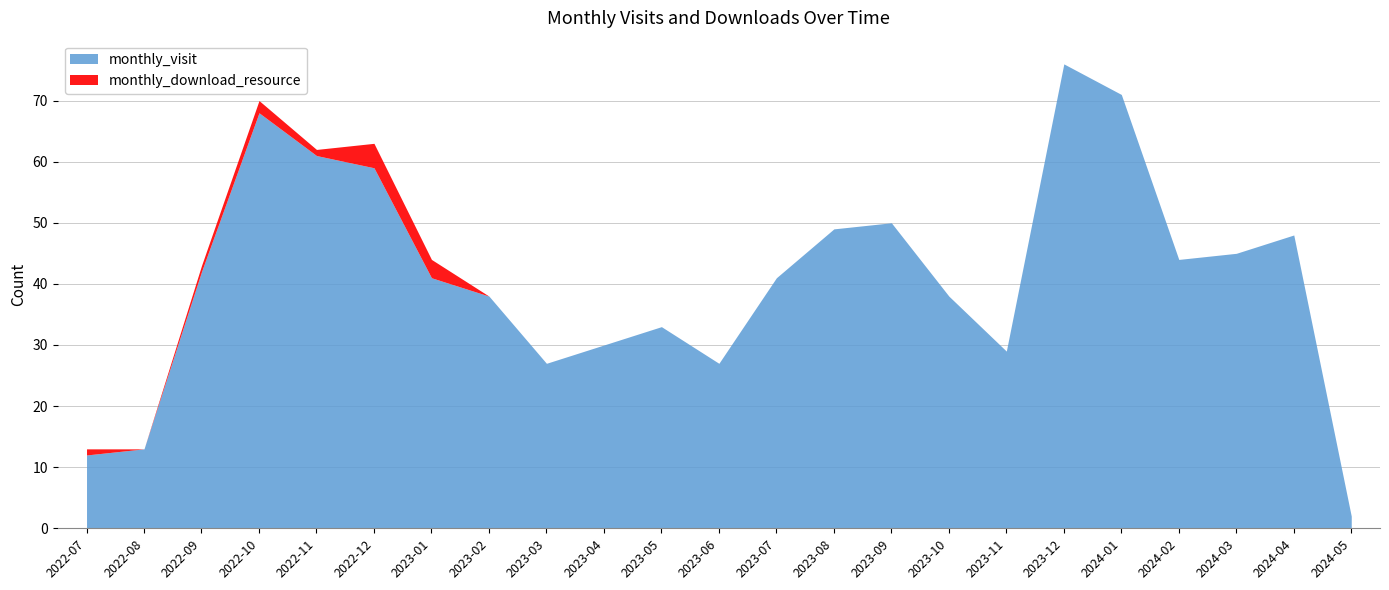

Count the number of categories in the chart.

23